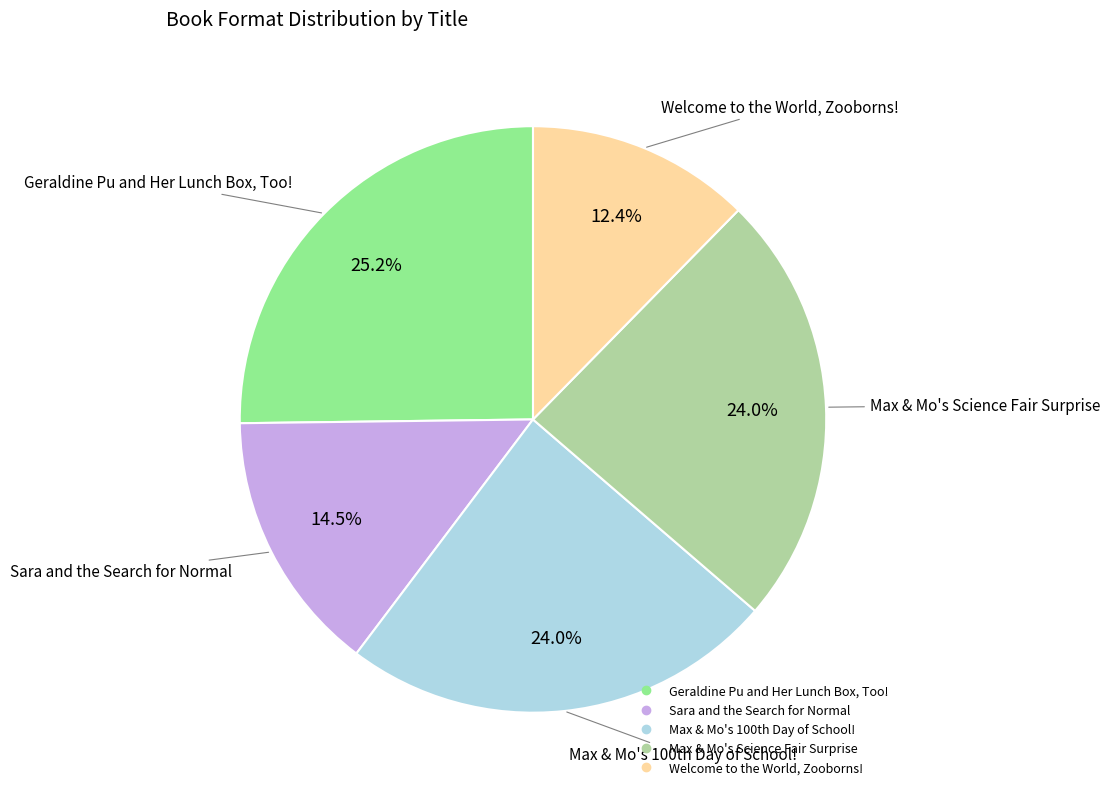

To the nearest percent, what is the average slice percentage?

20%